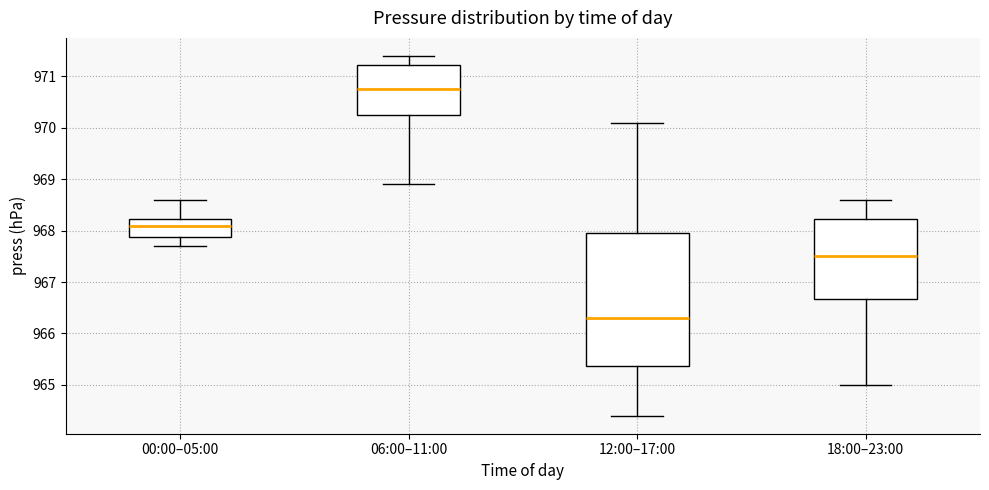

Reading left to right, read every box against the y-axis: the position of its median line, the range the box covers, and the ends of its whiskers. The values are not printed on the chart, so give them approximately, as read against the axis.

00:00–05:00: median 968.1, box 967.9 to 968.2, whiskers 967.7 to 968.6
06:00–11:00: median 970.8, box 970.3 to 971.2, whiskers 968.9 to 971.4
12:00–17:00: median 966.3, box 965.4 to 968.0, whiskers 964.4 to 970.1
18:00–23:00: median 967.5, box 966.7 to 968.2, whiskers 965.0 to 968.6